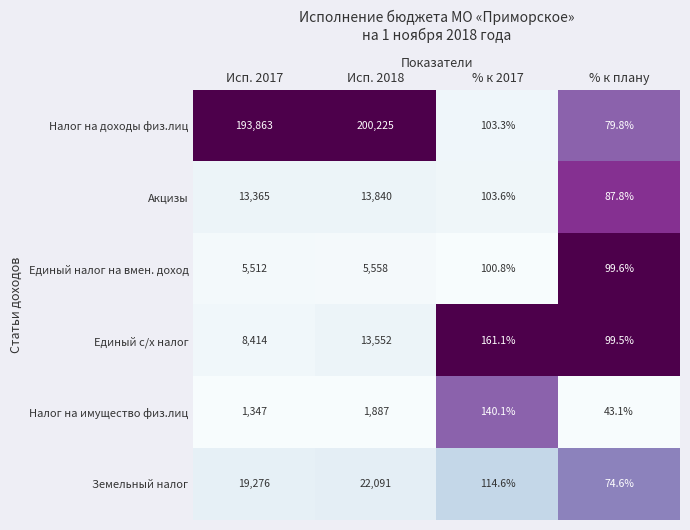

What is the spread (max minus min) of values at Исп. 2018?

198338.0